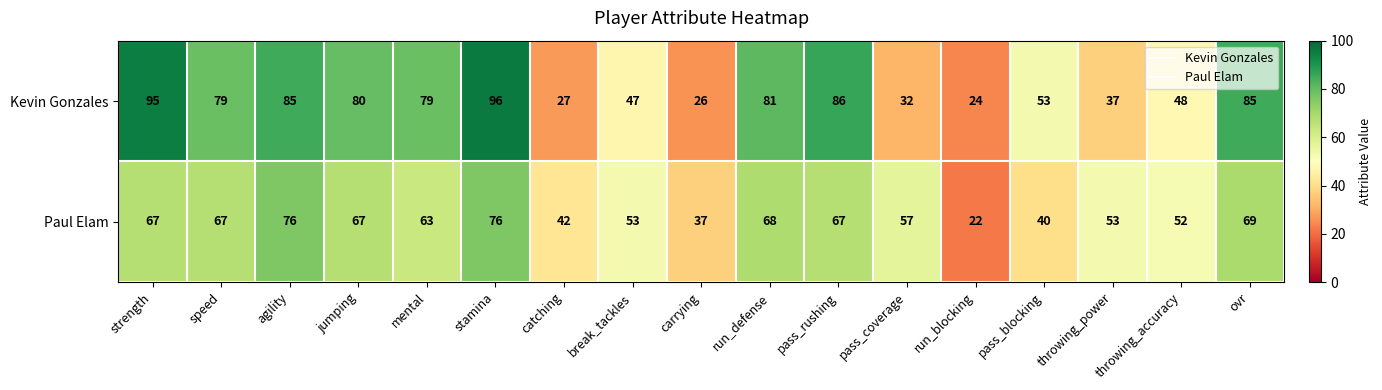

Is it true that Paul Elam equals 57 at pass_coverage?

True